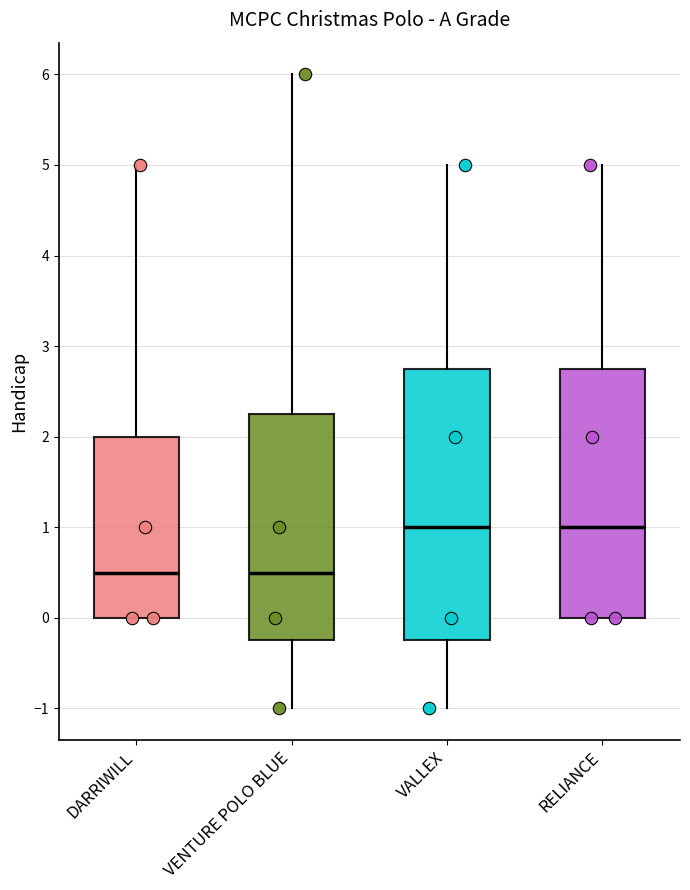

Reading left to right, read every box against the y-axis: the position of its median line, the range the box covers, and the ends of its whiskers. The values are not printed on the chart, so give them approximately, as read against the axis.

DARRIWILL: median 0.5, box 0.0 to 2.0, whiskers 0.0 to 5.0
VENTURE POLO BLUE: median 0.5, box -0.2 to 2.3, whiskers -1.0 to 6.0
VALLEX: median 1.0, box -0.2 to 2.8, whiskers -1.0 to 5.0
RELIANCE: median 1.0, box 0.0 to 2.8, whiskers 0.0 to 5.0